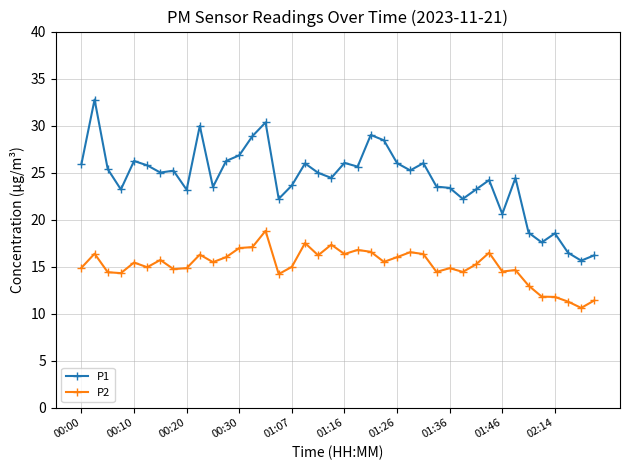

At how many categories does at least one series exceed 20?

34